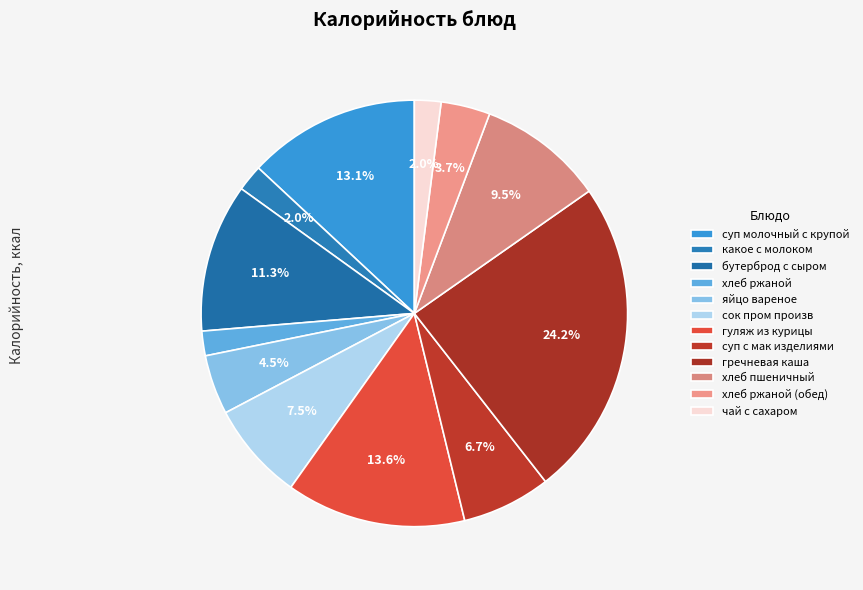

Between суп молочный с крупой and хлеб пшеничный, which is larger?

суп молочный с крупой